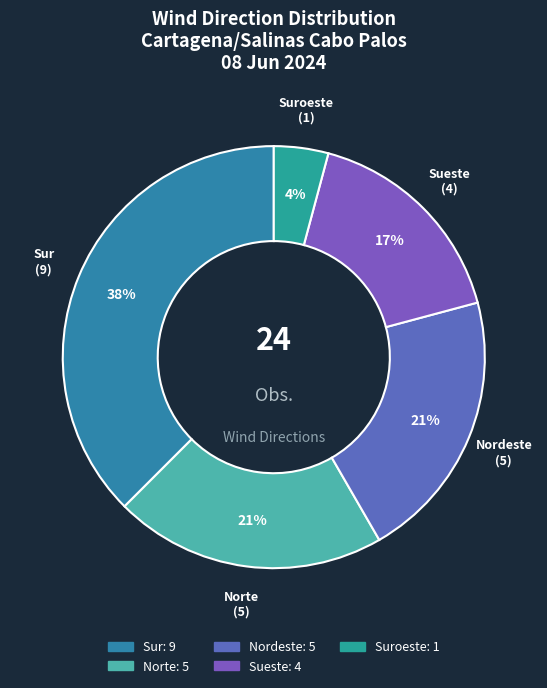

What is the largest slice in the pie chart?

Sur